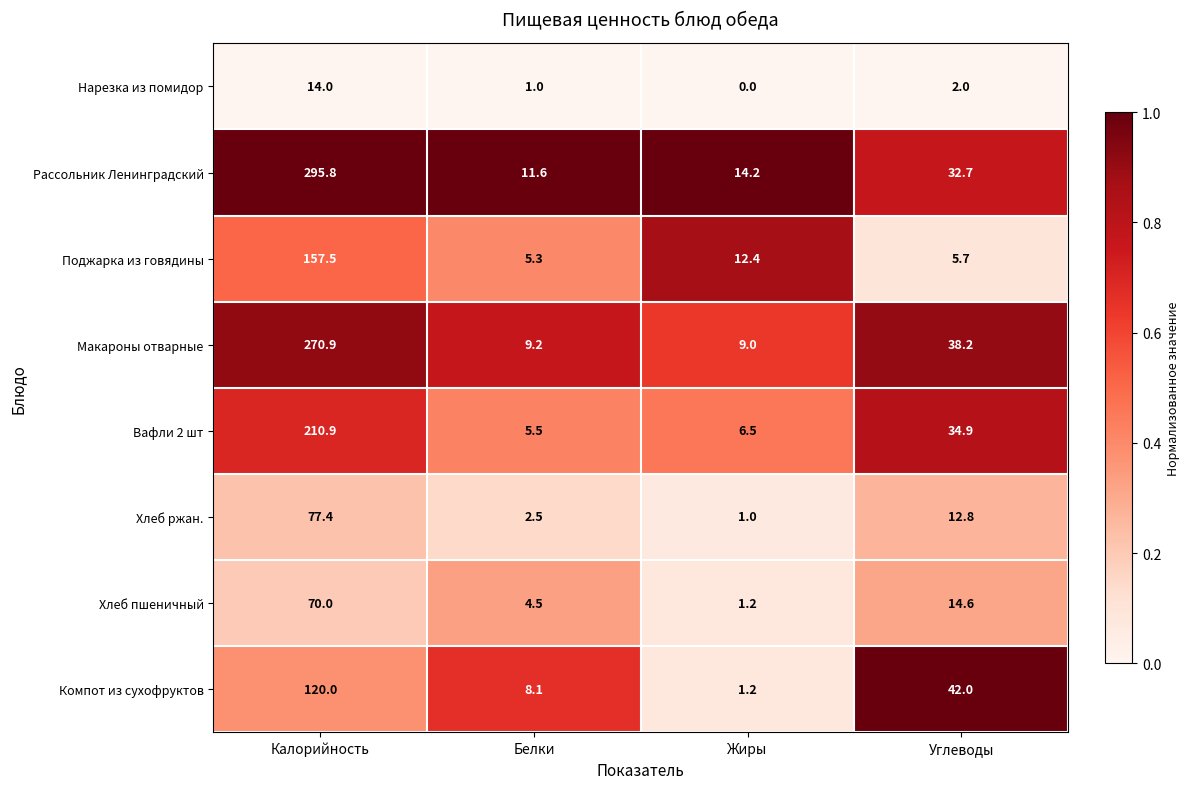

What is the maximum value for Хлеб ржан.?

77.4